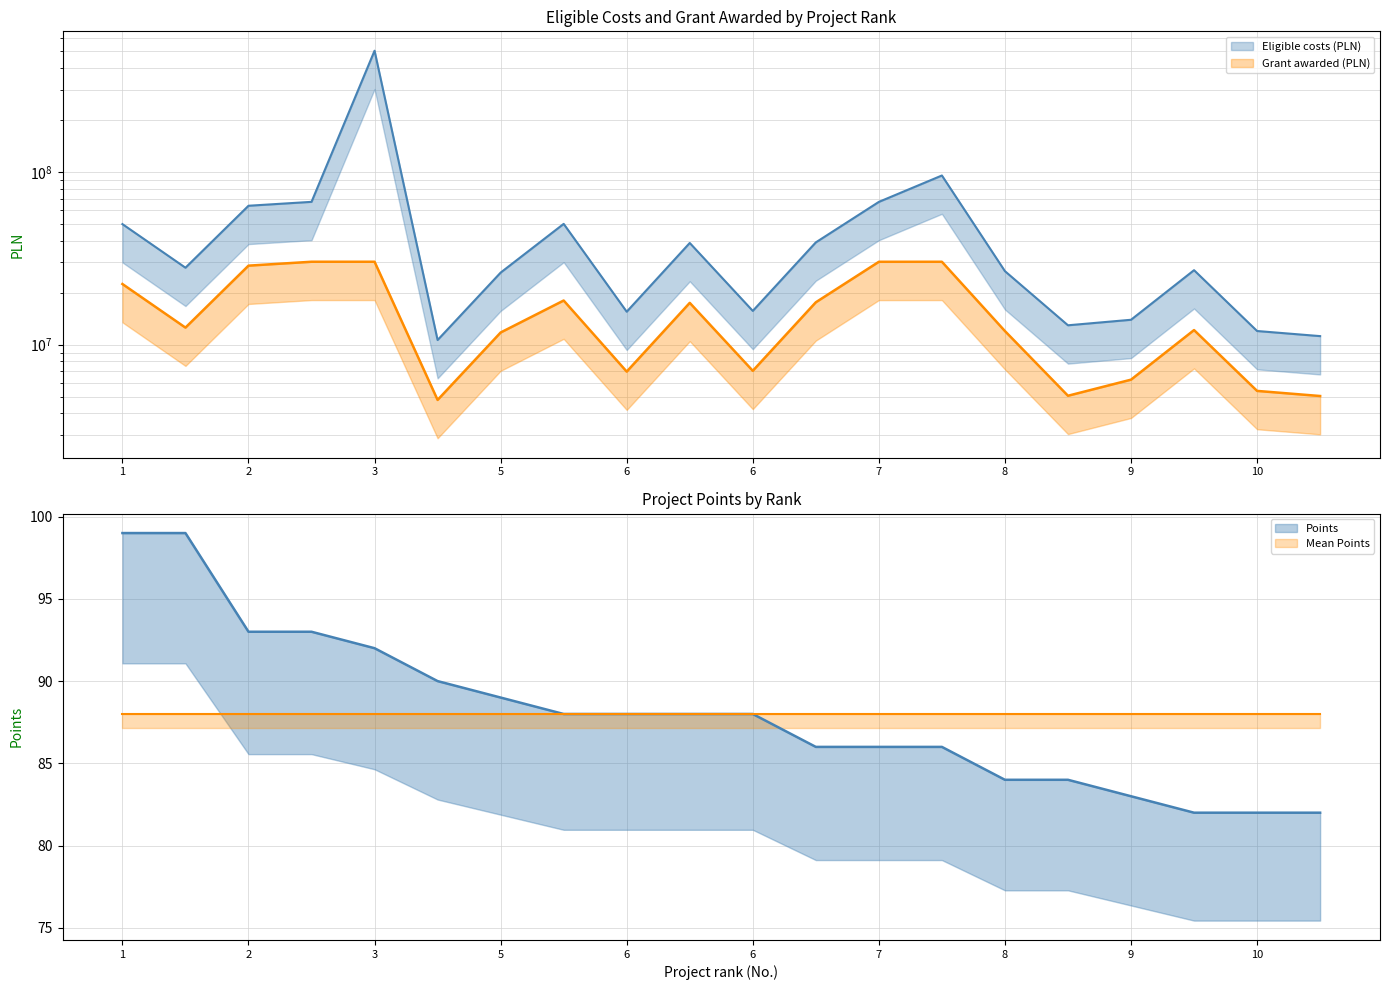

True or false: Points and Grant awarded (PLN) intersect in this chart.

False